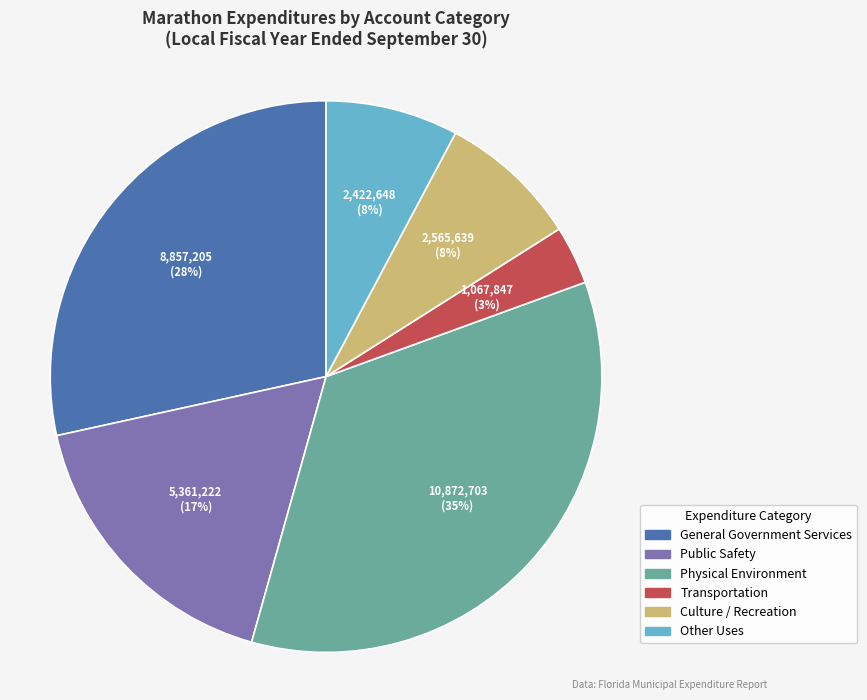

Does any single category account for the majority?

No